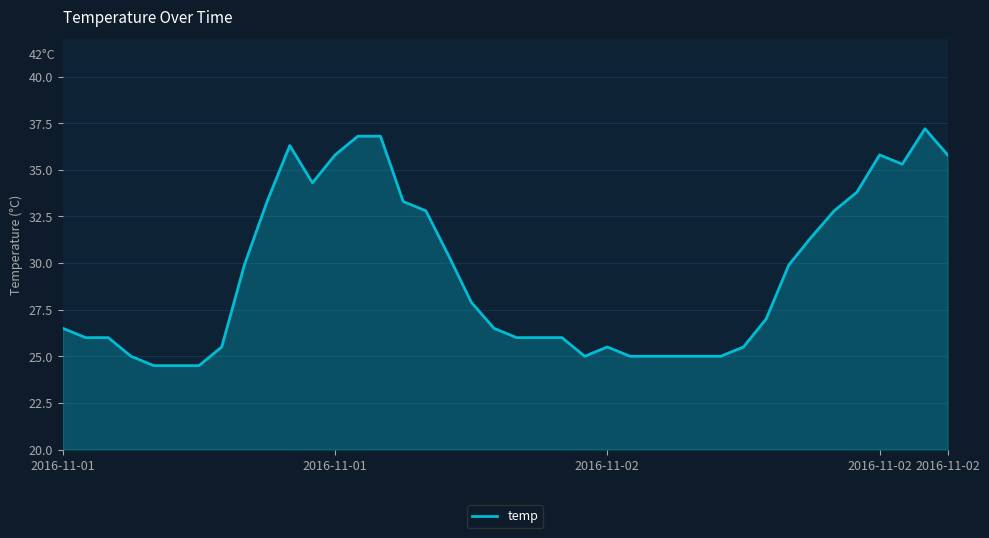

What is the greatest value displayed?

37.2